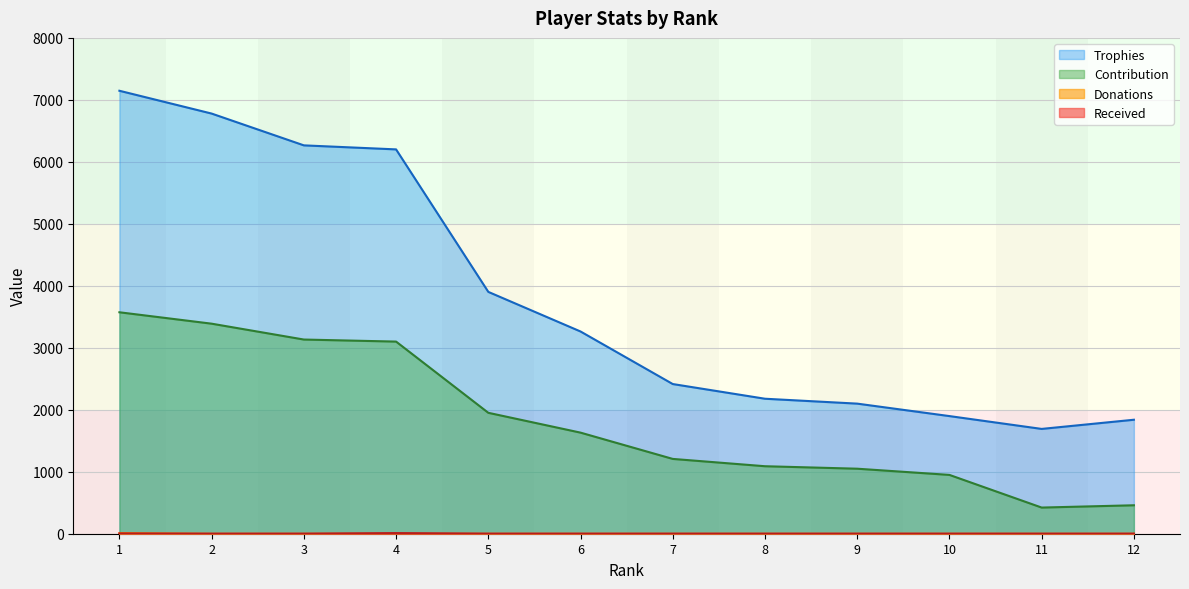

What is the maximum value shown in the chart?

7147